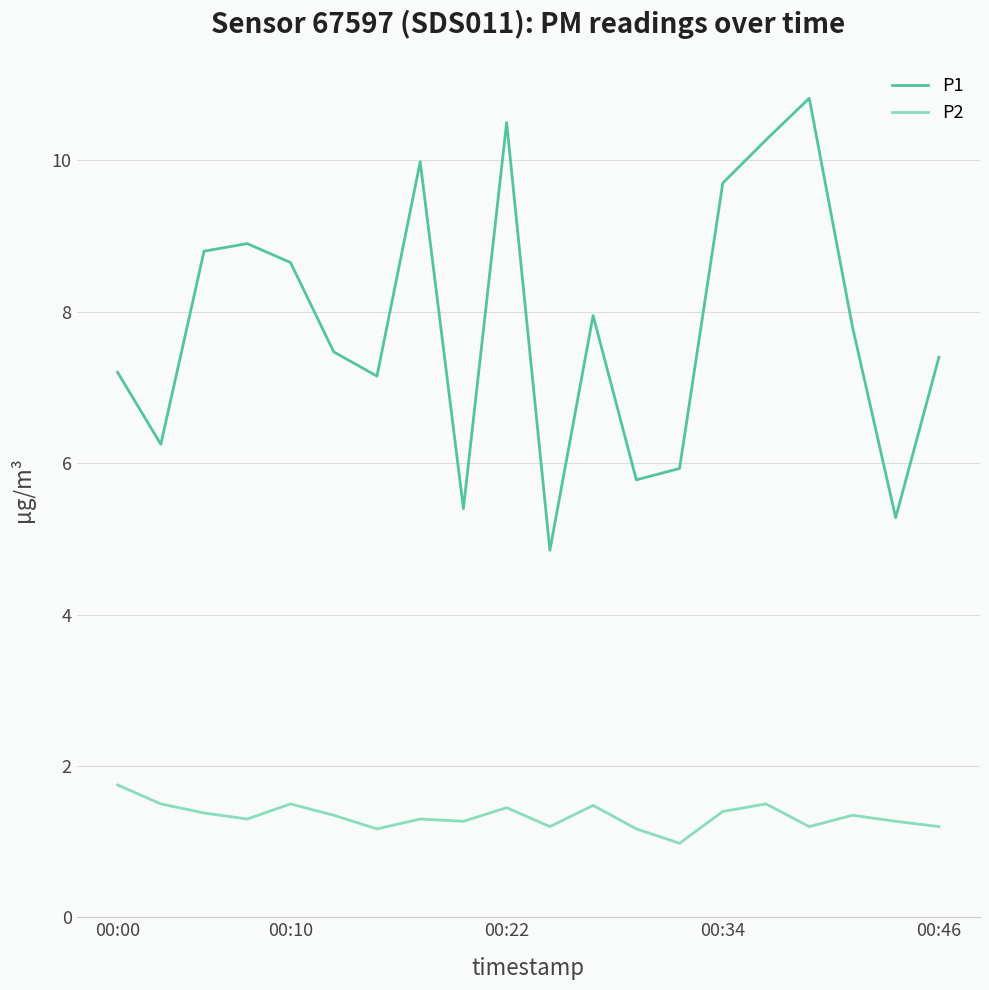

What is the highest value of the P1 series?

10.8